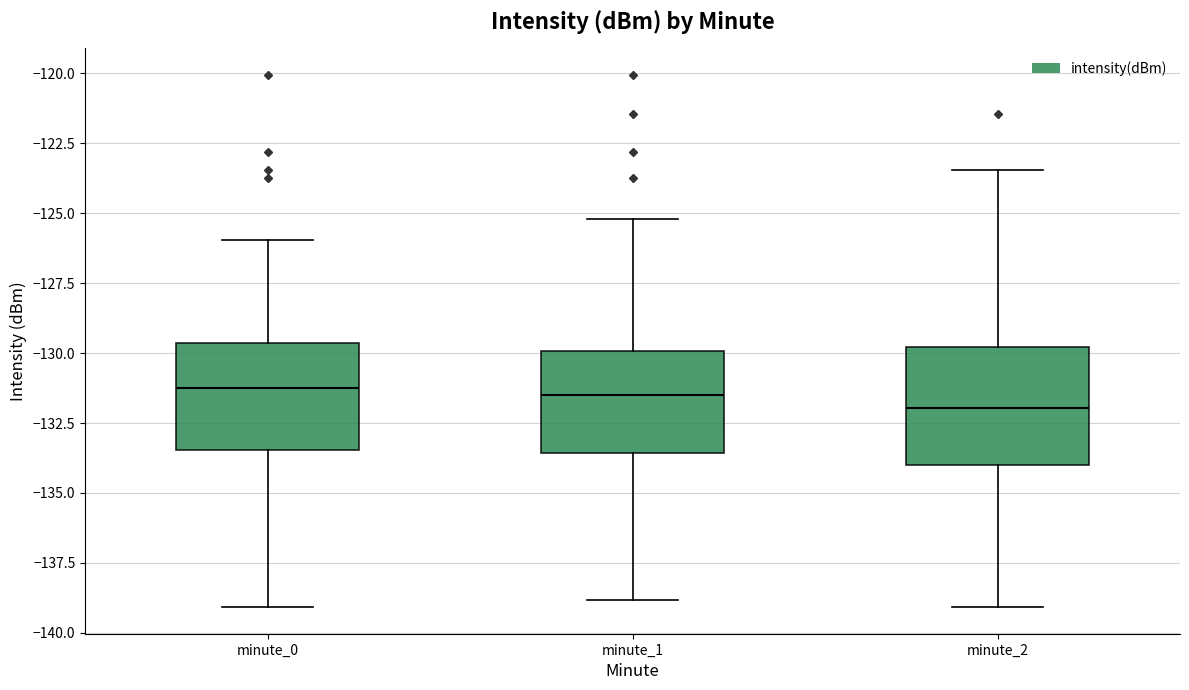

Reading left to right, read every box against the y-axis: the position of its median line, the range the box covers, and the ends of its whiskers. The values are not printed on the chart, so give them approximately, as read against the axis.

minute_0: median -131.5, box -133.5 to -129.5, whiskers -139.0 to -126.0
minute_1: median -131.5, box -133.5 to -130.0, whiskers -139.0 to -125.0
minute_2: median -132.0, box -134.0 to -130.0, whiskers -139.0 to -123.5